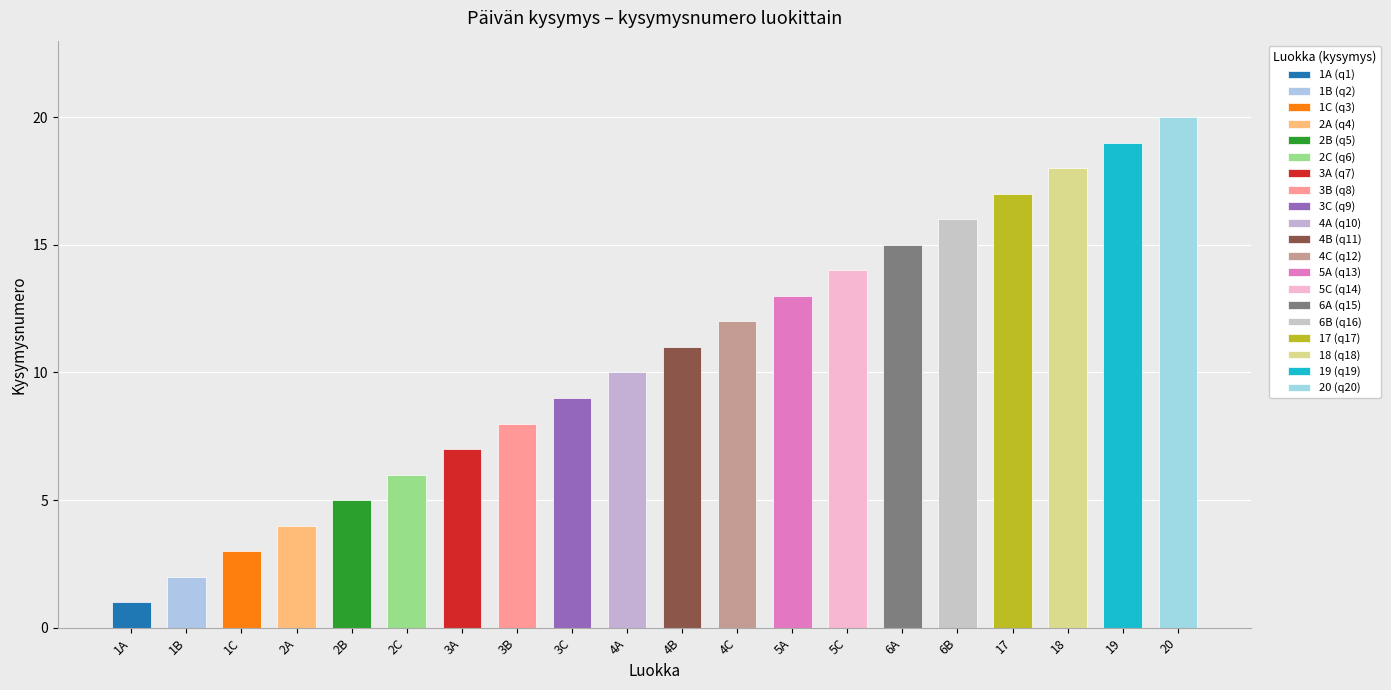

What value does the data have at 3A, to the nearest 5?

5